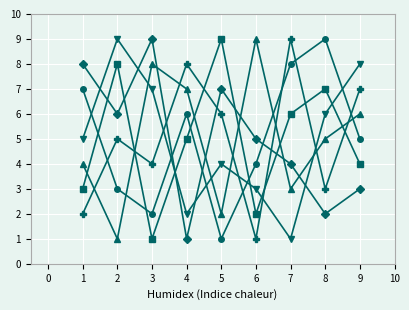

What is the maximum value shown in the chart?

9